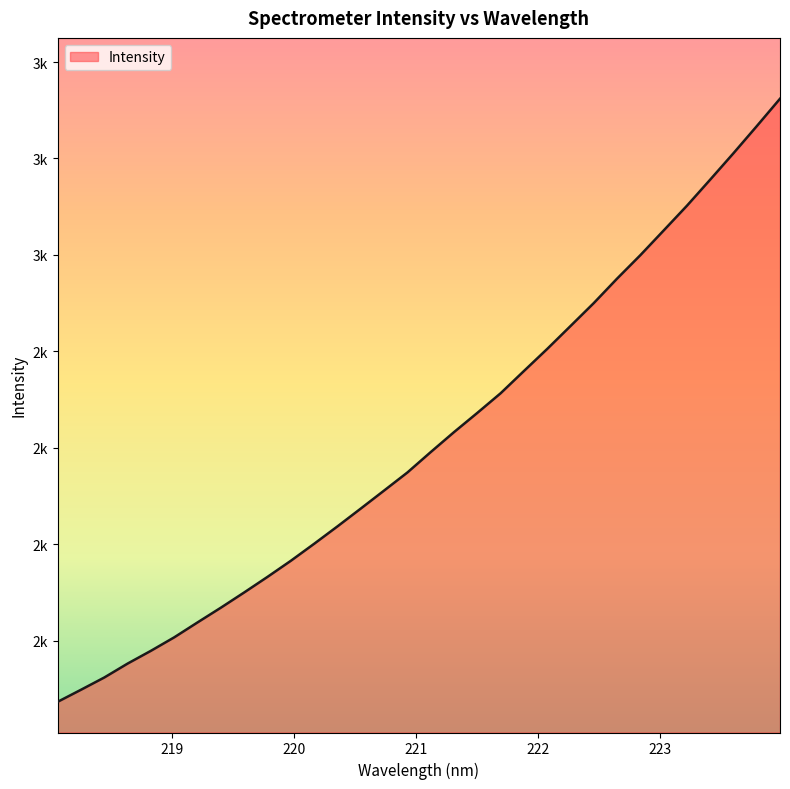

Does the chart have visible grid lines?

No